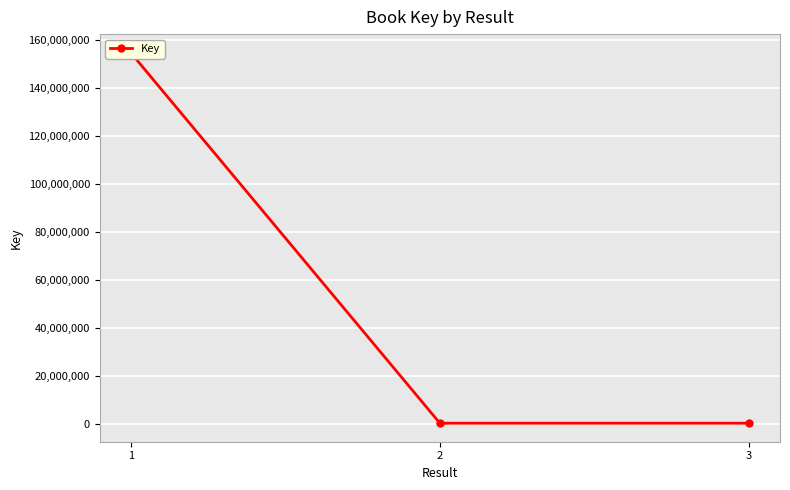

What is the maximum value shown in the chart?

154861722